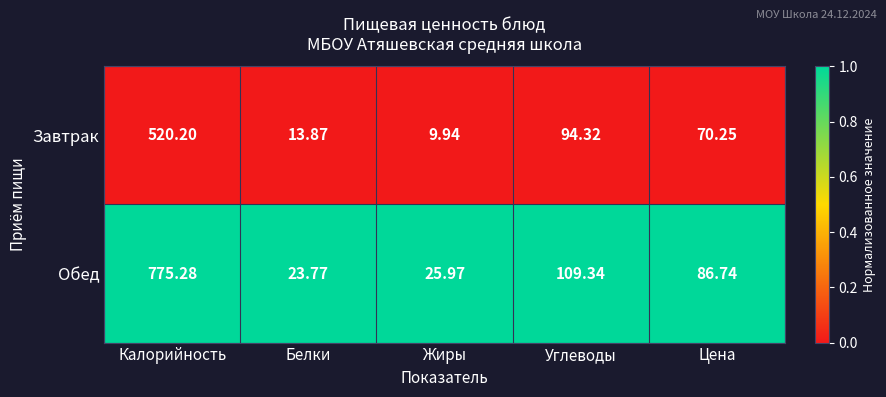

Between Белки and Углеводы, which series saw the biggest shift?

Обед